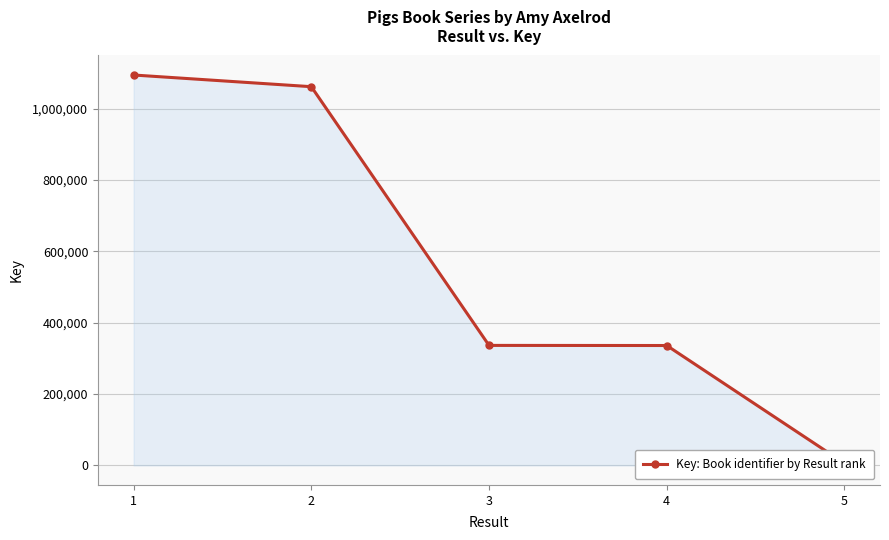

What is the average value?

566931